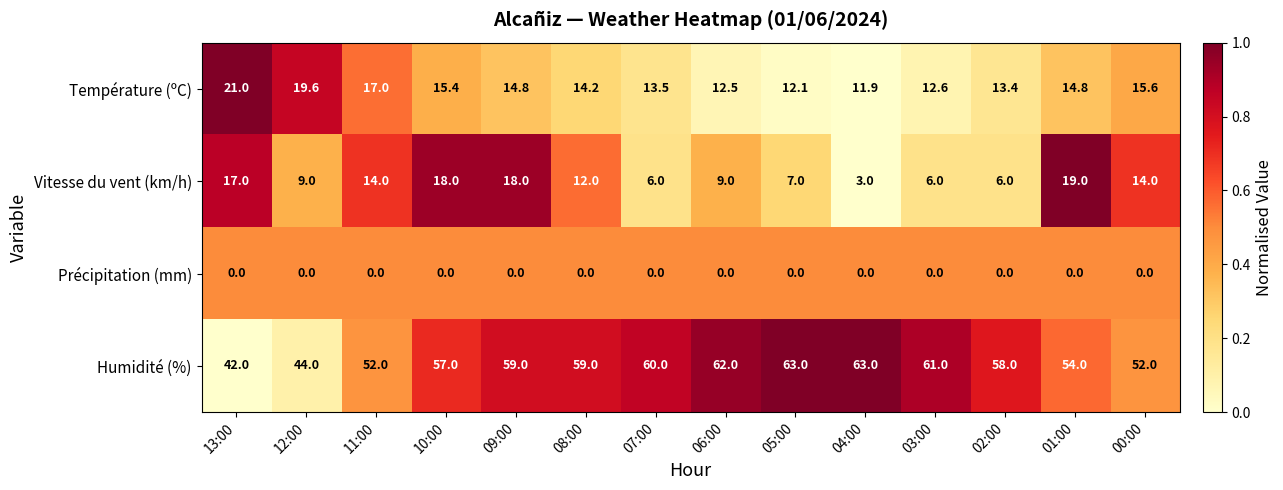

True or false: Vitesse du vent (km/h) has a value of 5.1 at 04:00.

False